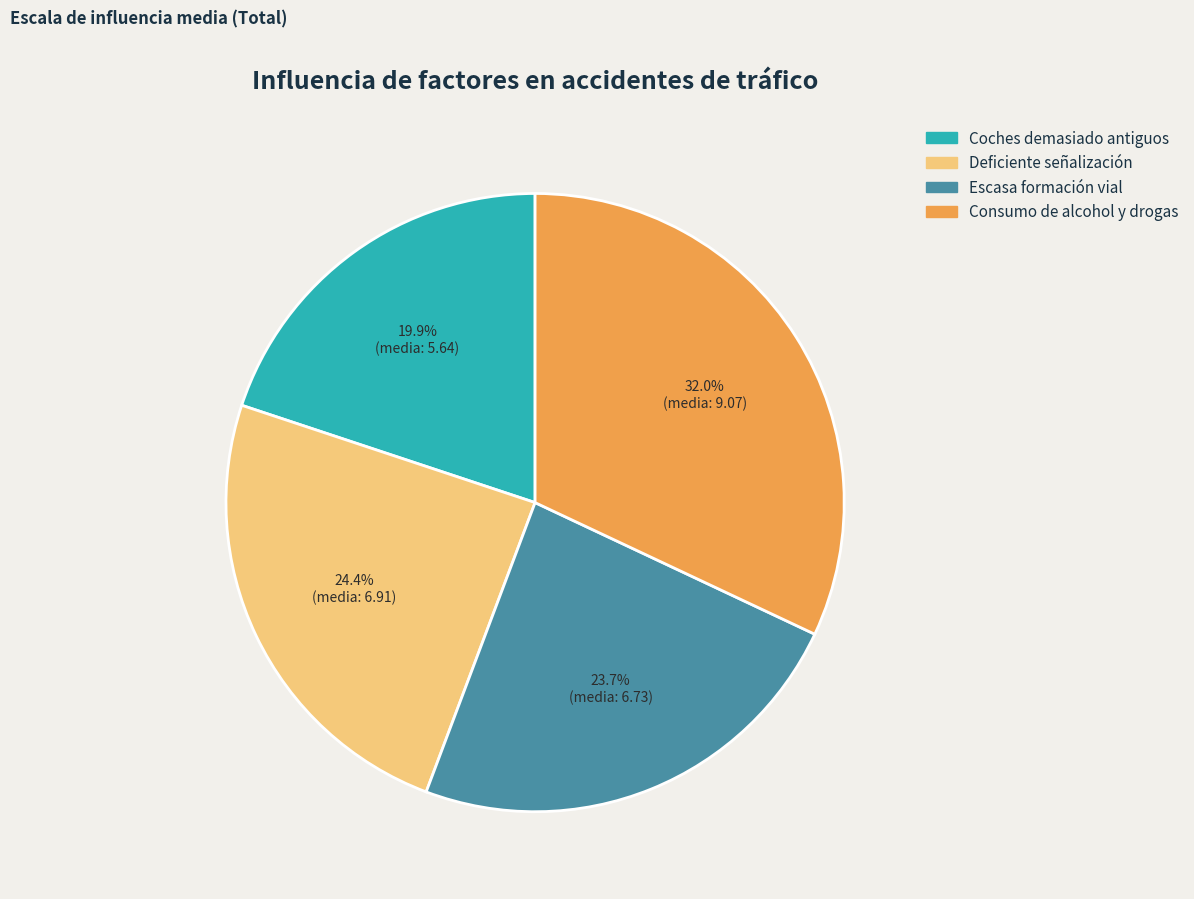

Is there any slice that represents more than half of the pie?

No